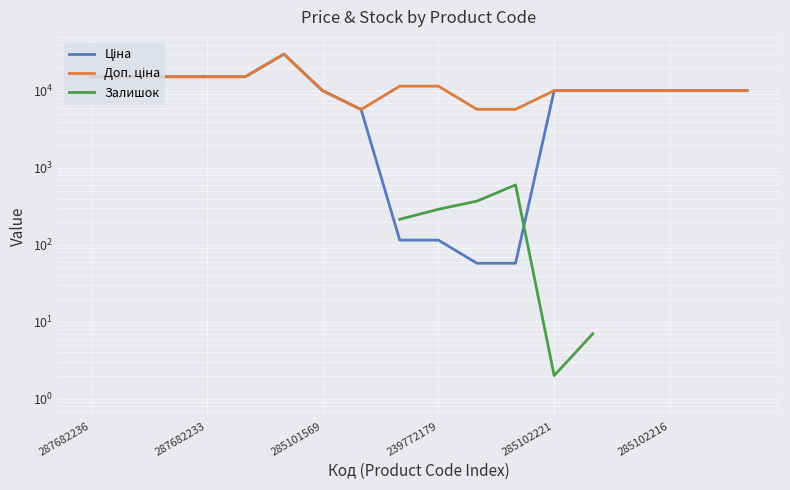

True or false: Доп. ціна has more than 0 points higher than both neighbors.

True